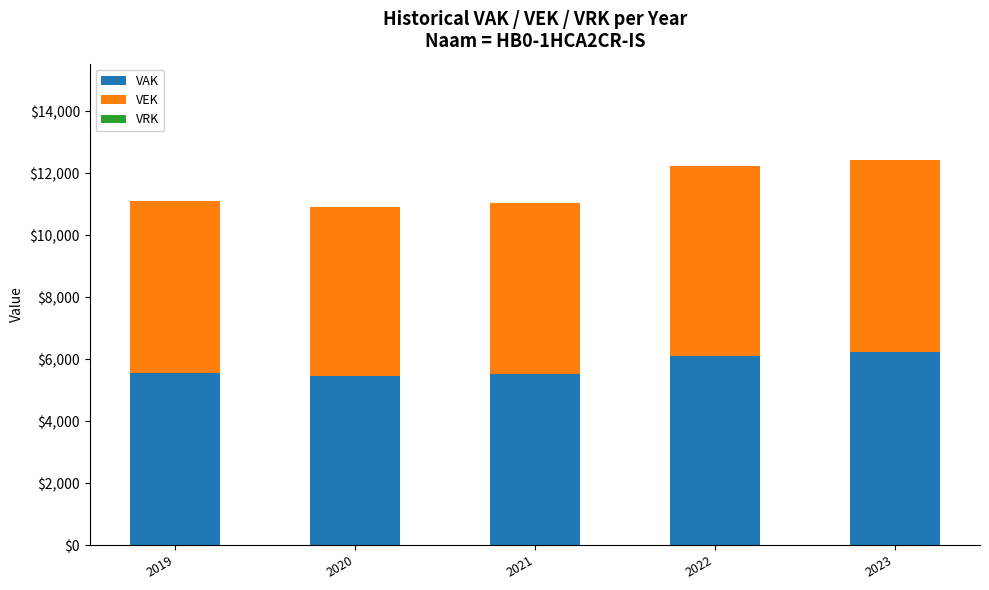

What is the total value across all series at 2021?

11042